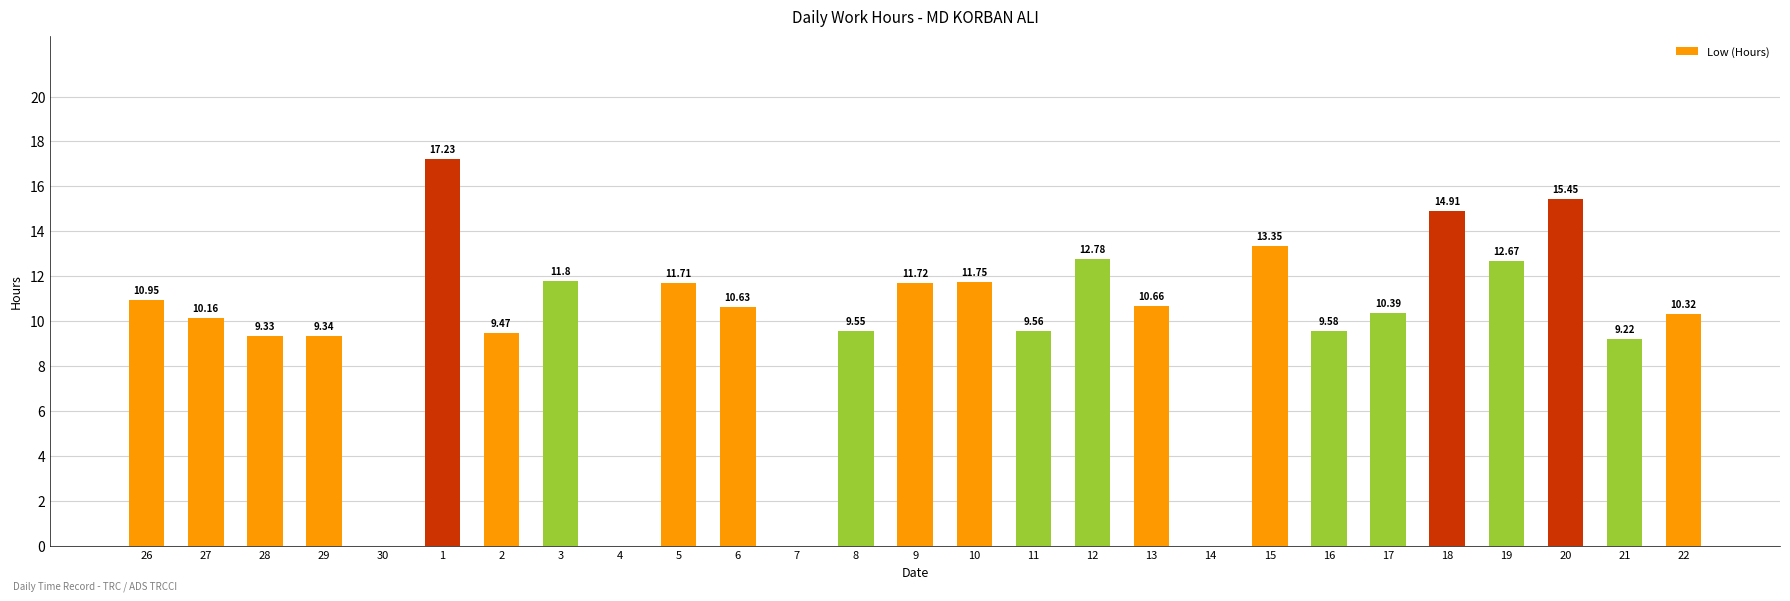

How many values exceed 10?

16